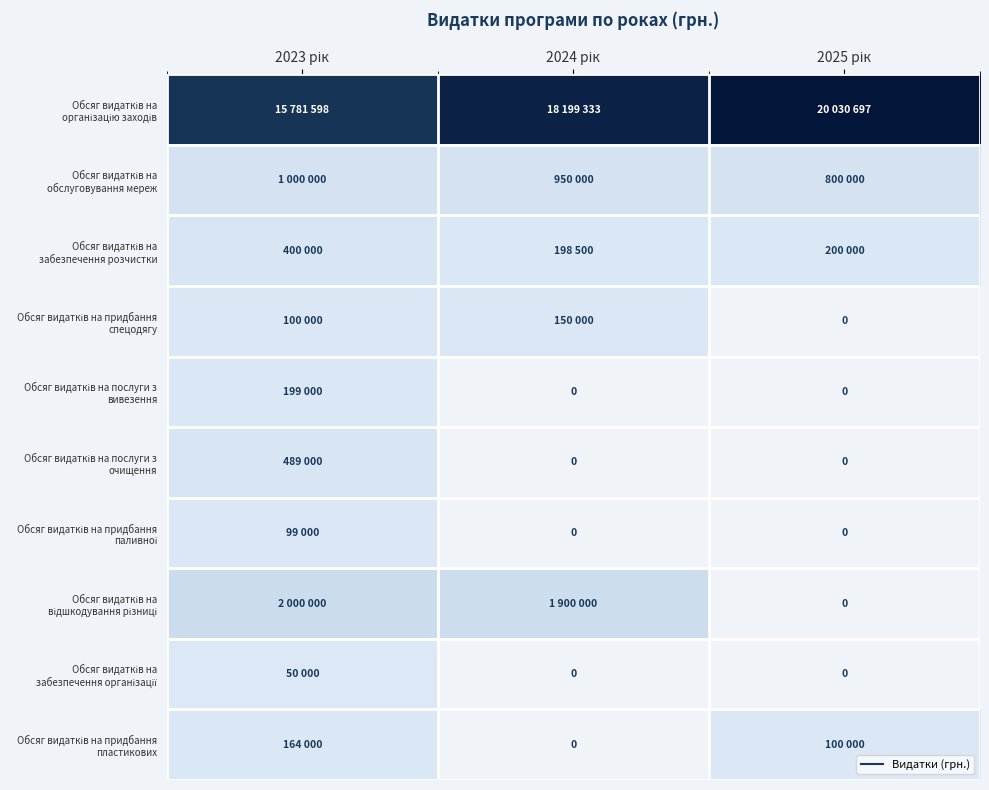

Where is Обсяг видатків на забезпечення розчистки nearest to the value 299250?

2025 рік